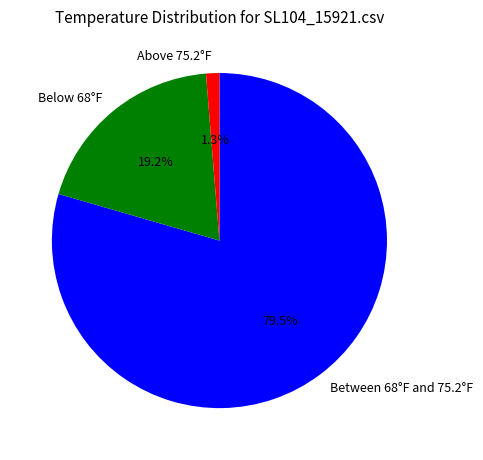

Between Below 68°F and Between 68°F and 75.2°F, which is larger?

Between 68°F and 75.2°F